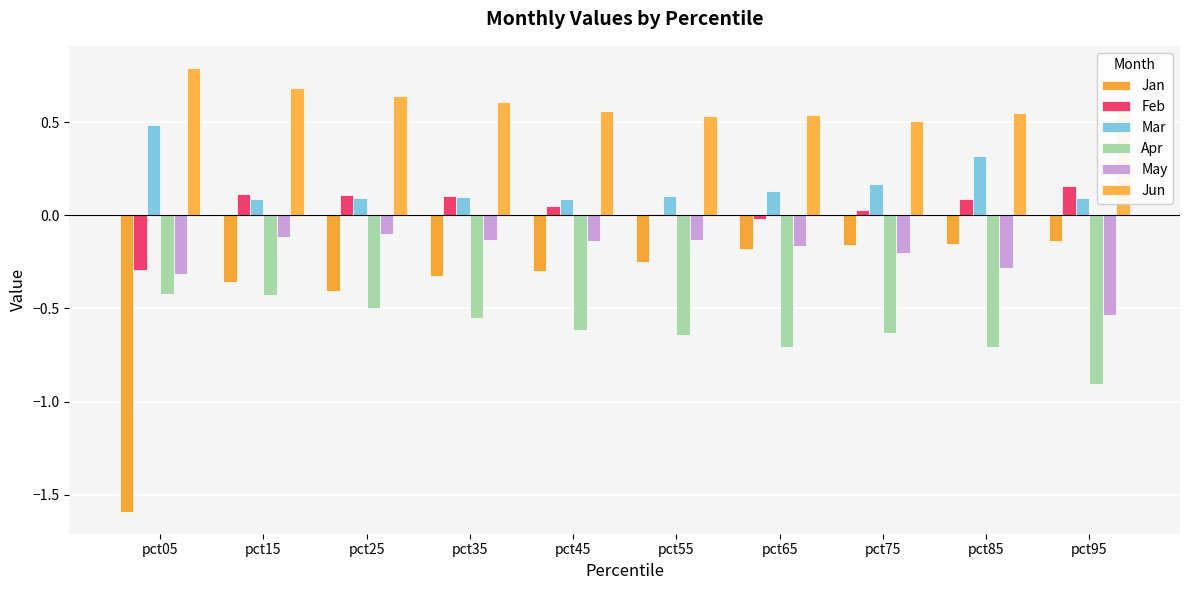

What is the spread (max minus min) of values at pct45?

1.2